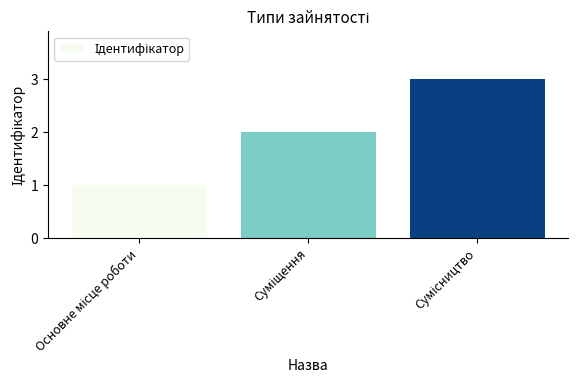

Reading left to right, transcribe all the data shown in this chart.

1	2	3